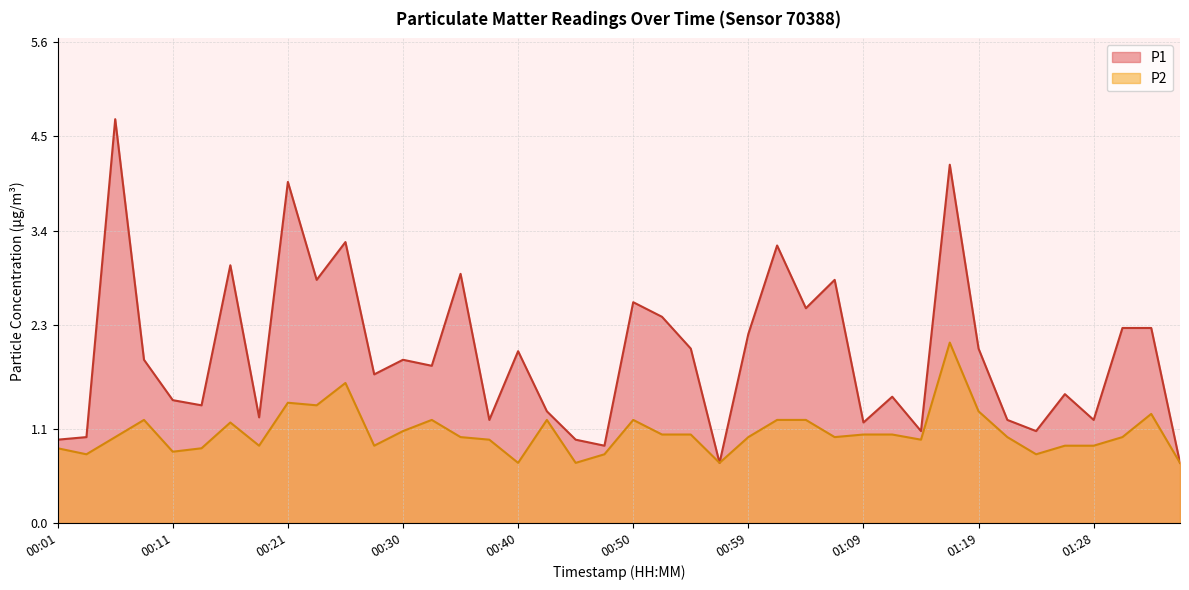

Is it true that P1 equals 2.5 at 01:04?

True